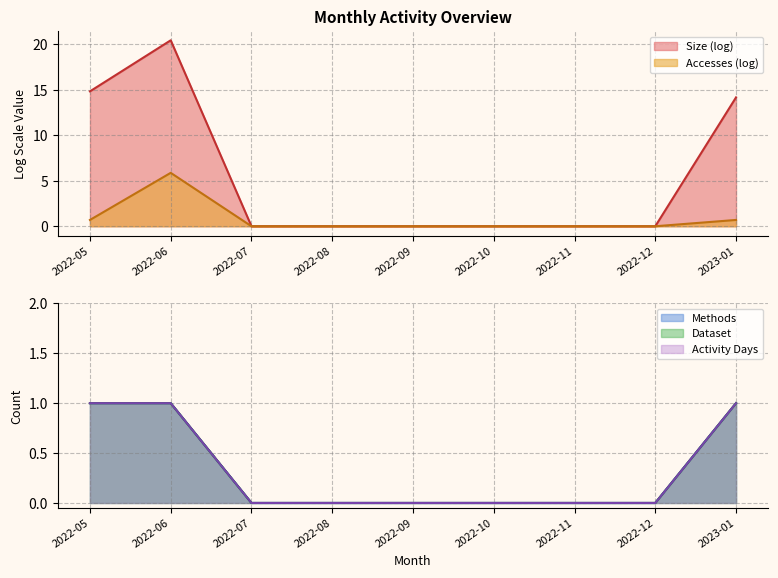

Where is Size (log) nearest to the value 10?

2023-01